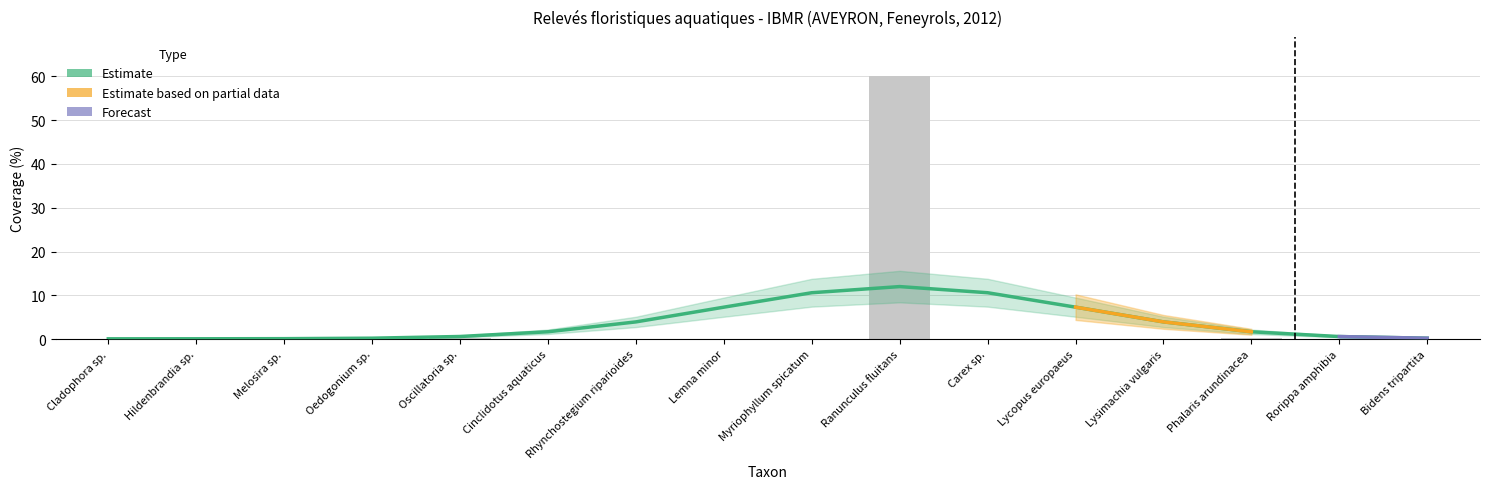

What is the label of the 16th bar from the left?

Bidens tripartita